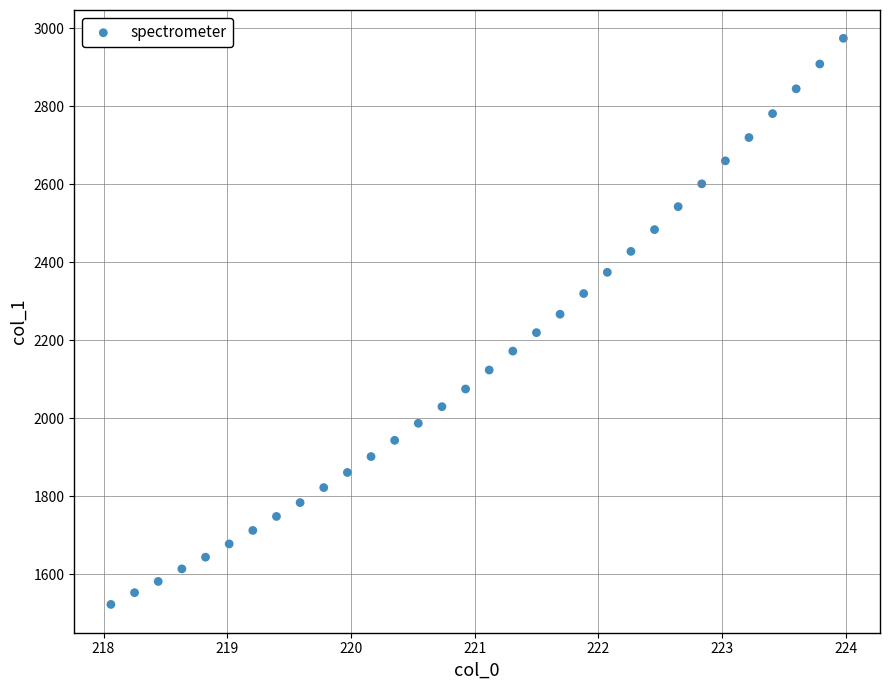

What is the range of X values (max minus min)?

5.9